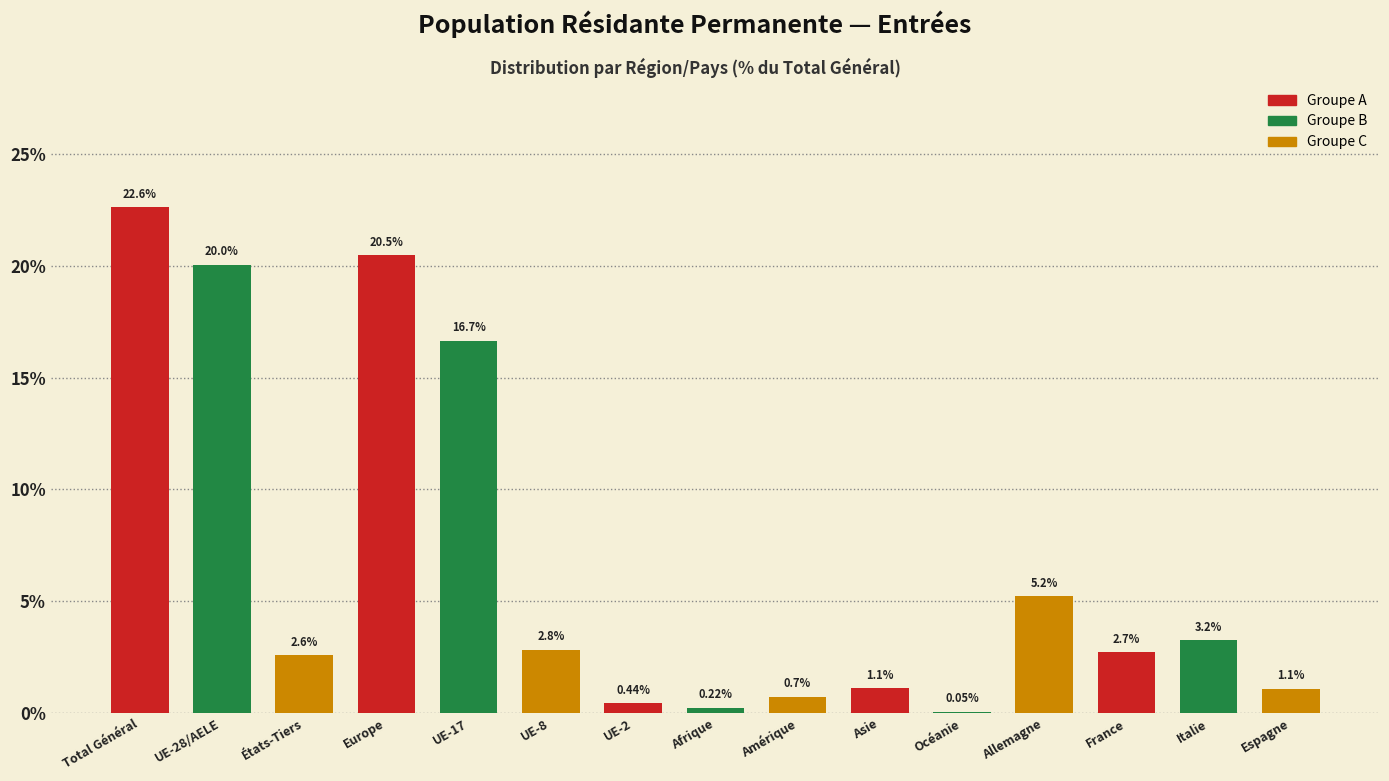

What is the sum of the values at UE-28/AELE and Europe?

40.5